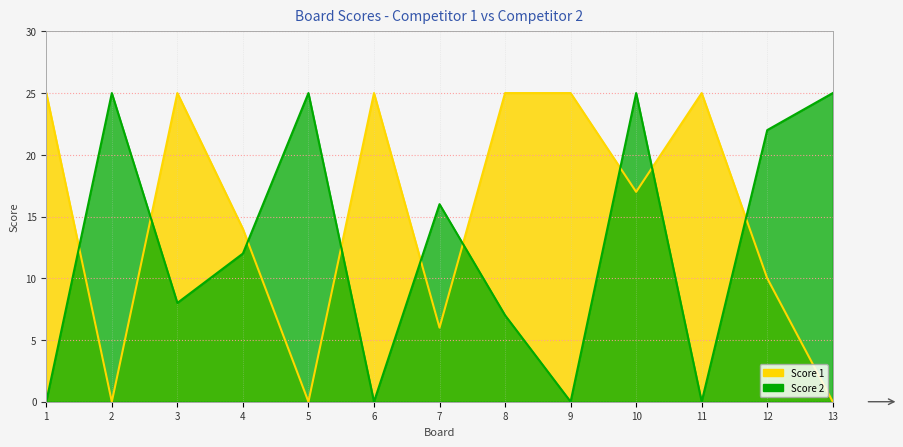

Between 5 and 11, which series saw the biggest shift?

Score 1